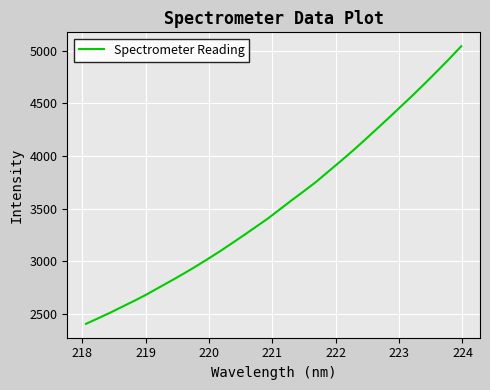

What is the minimum value shown in the chart?

2403.0